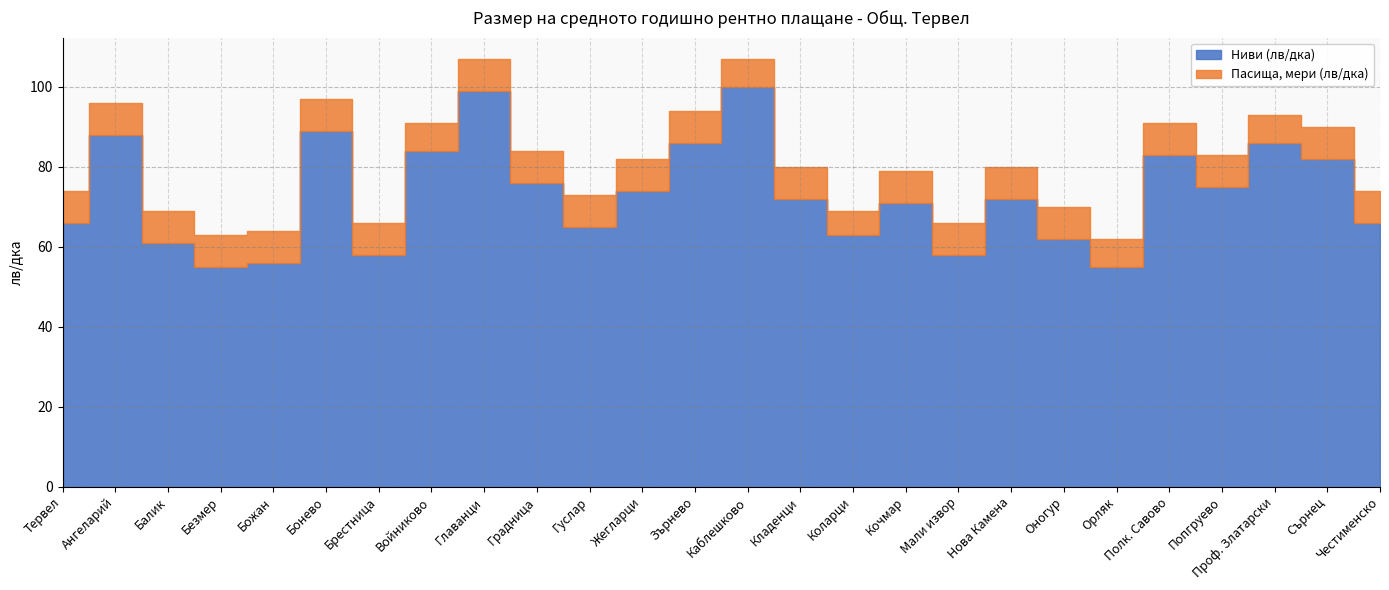

What is the total value across all series at Балик?

69